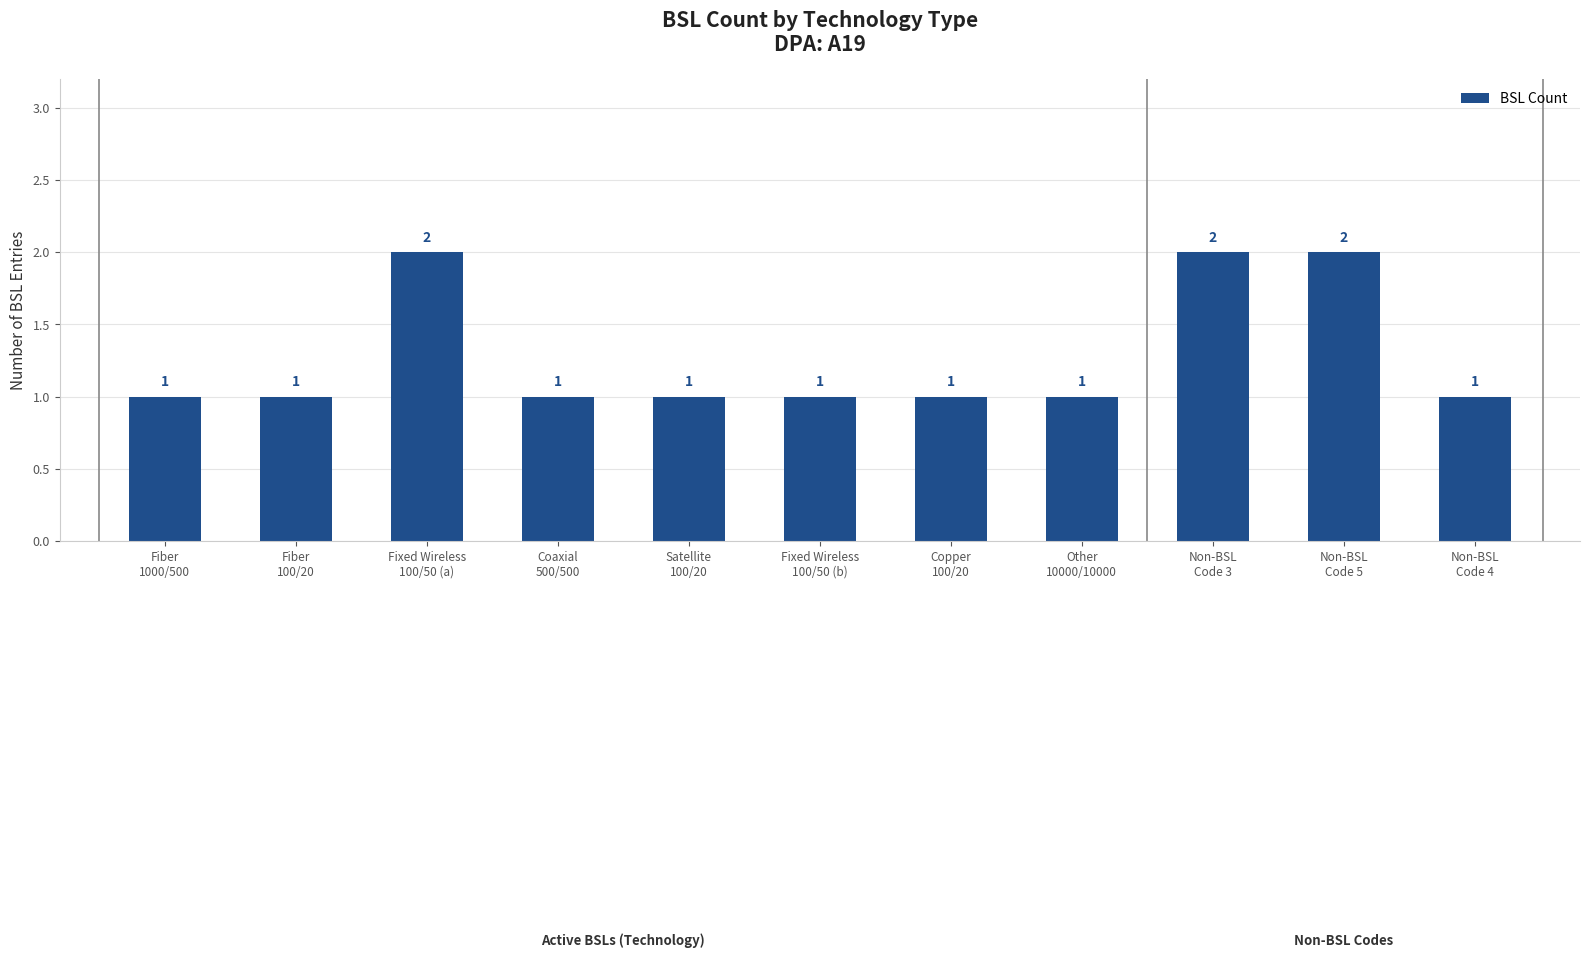

Does the chart contain any negative values?

No